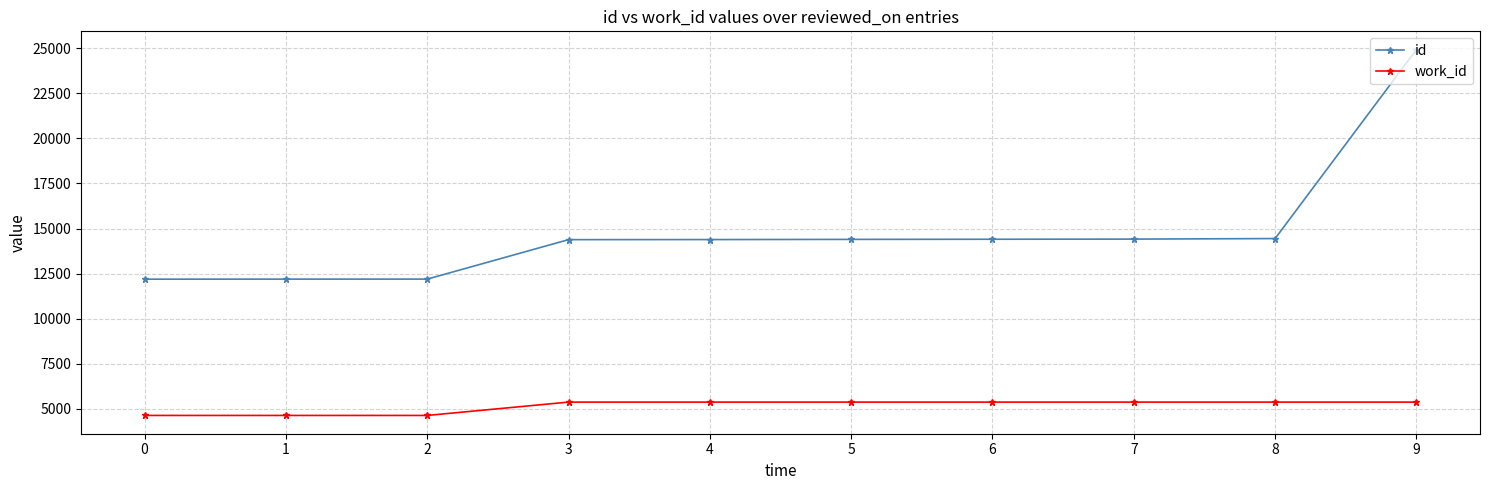

How many data points in id are less than 14396?

5